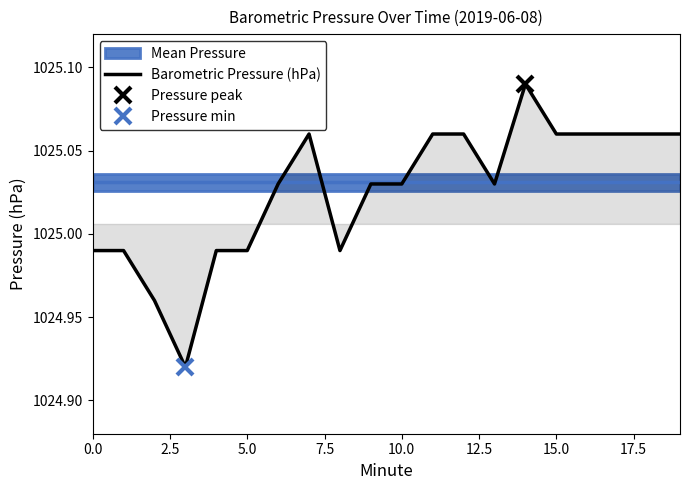

What is the average value?

1025.0